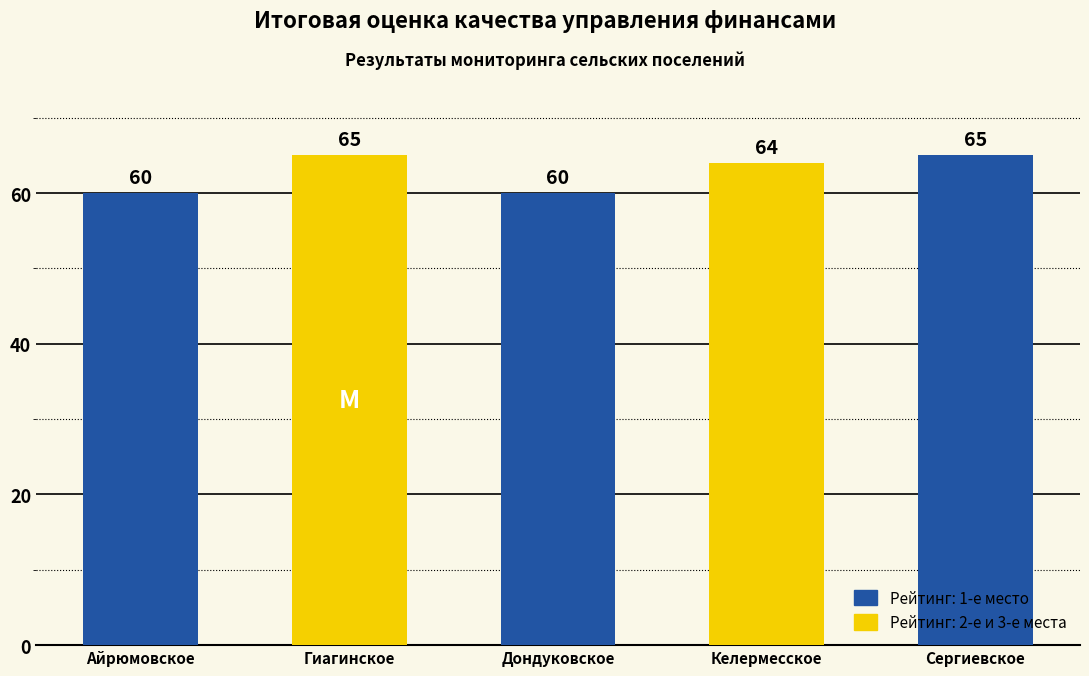

What is the label of the 3rd bar from the left?

Дондуковское